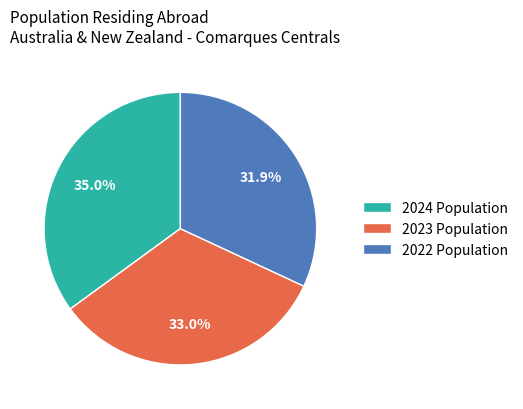

Is there a majority slice in this chart?

No